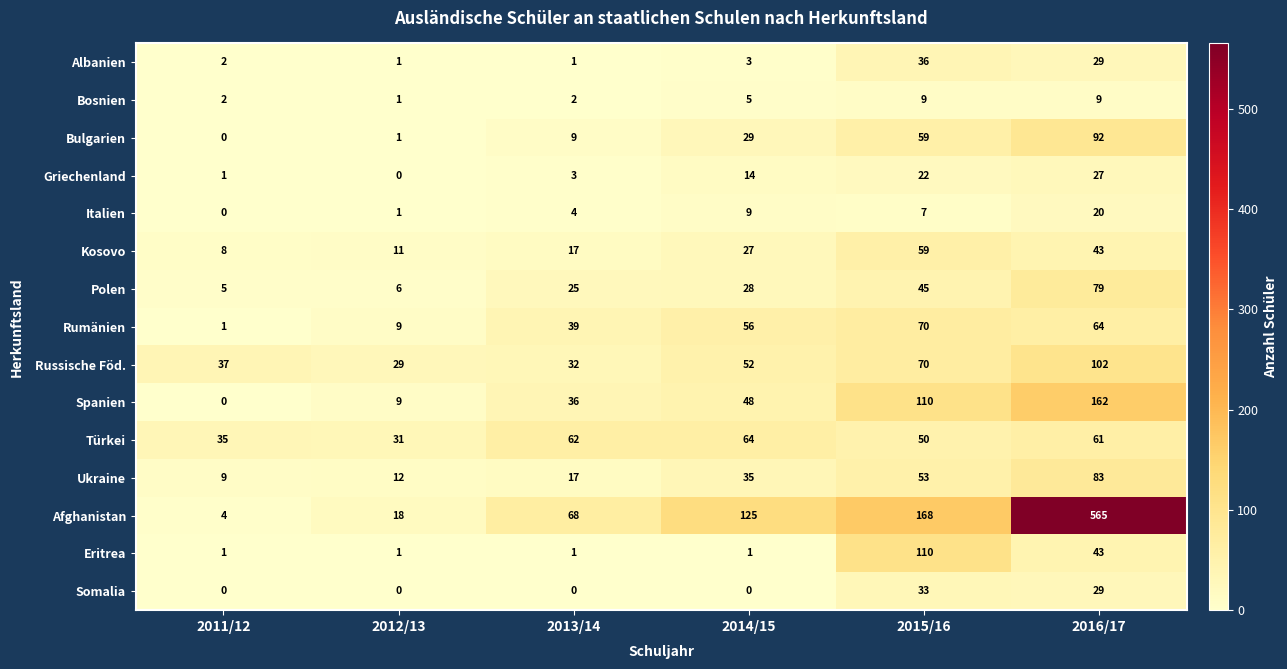

How many data points does each series have?

6